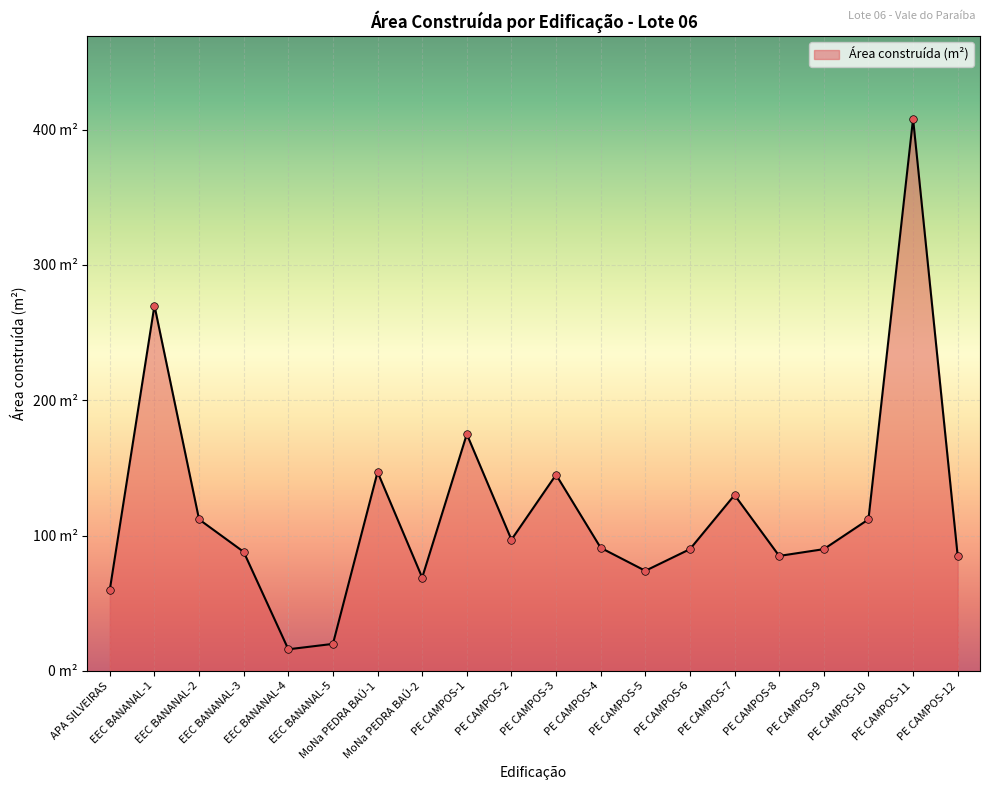

Approximately how many times larger is the value at PE CAMPOS-1 compared to PE CAMPOS-8?

2.1